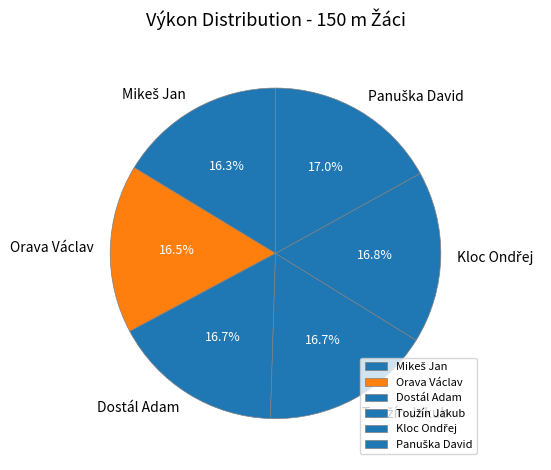

Does Dostál Adam account for over 50% of the chart?

No